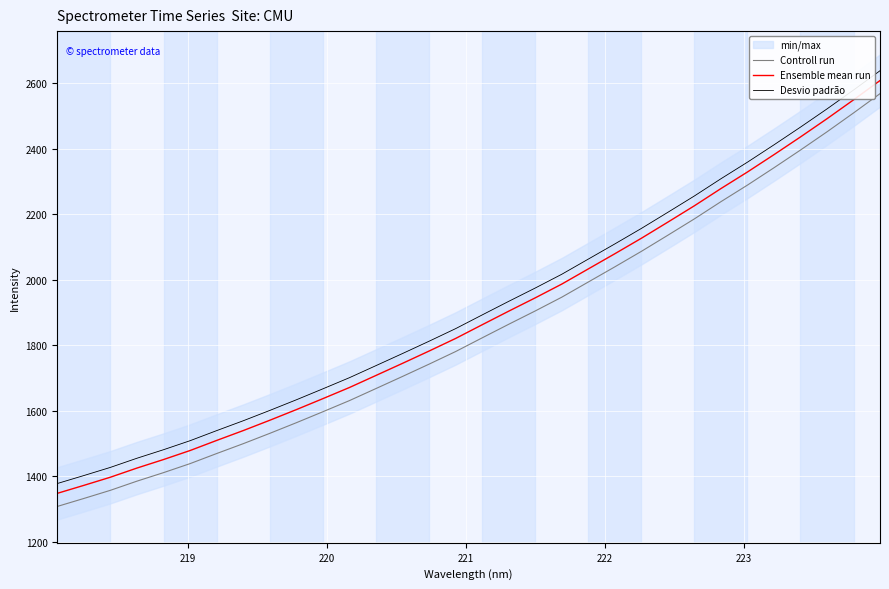

What is the maximum value for Controll run?

2568.4